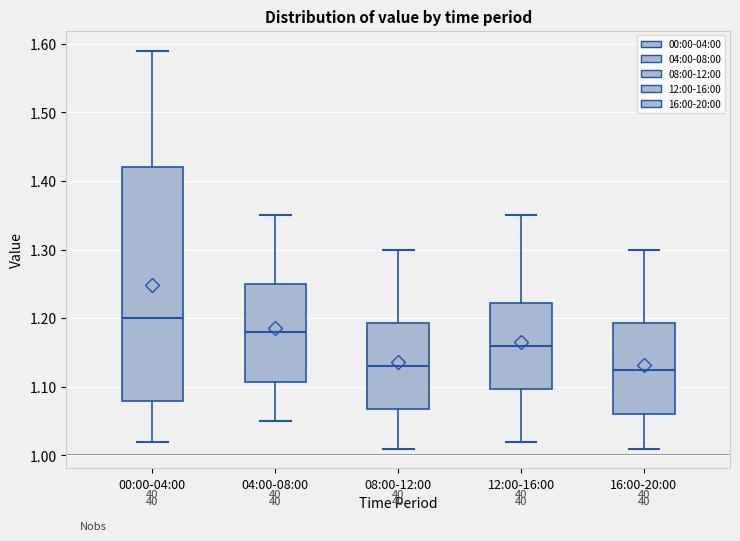

Which box has the highest median line?

00:00-04:00